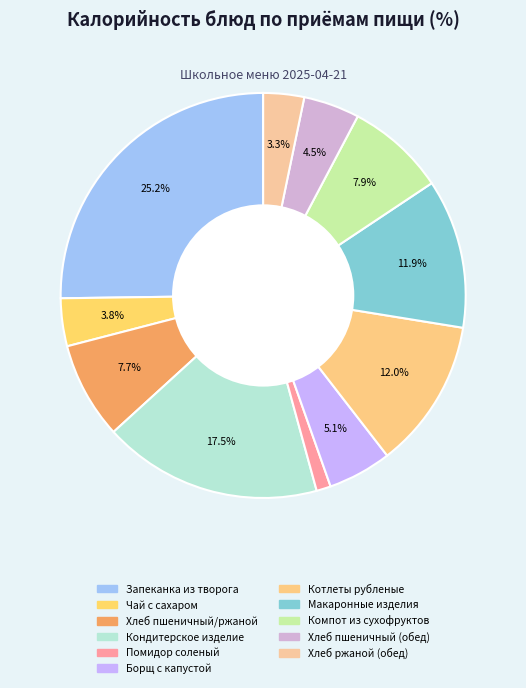

Between Борщ с капустой and Хлеб пшеничный (обед), which is larger?

Борщ с капустой